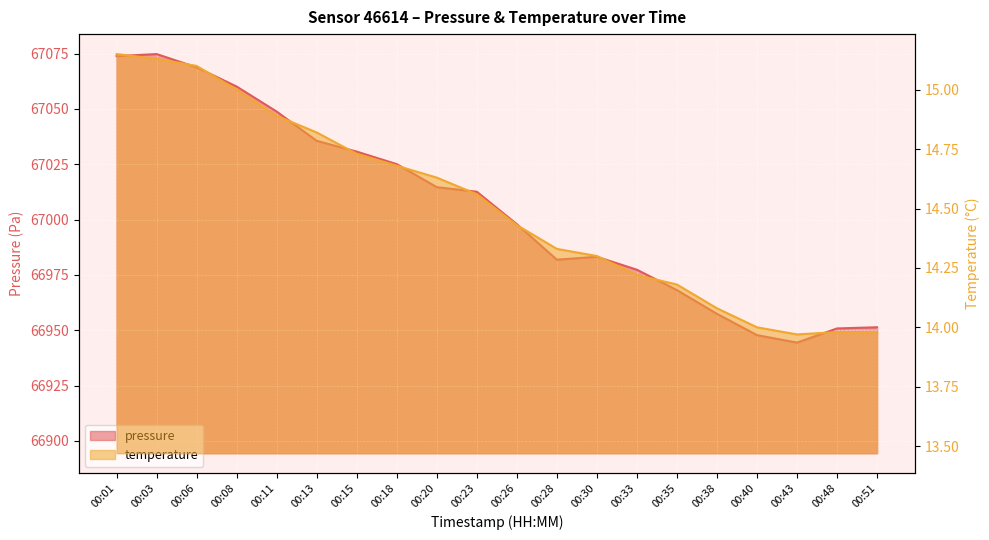

True or false: temperature and pressure cross at least once.

False